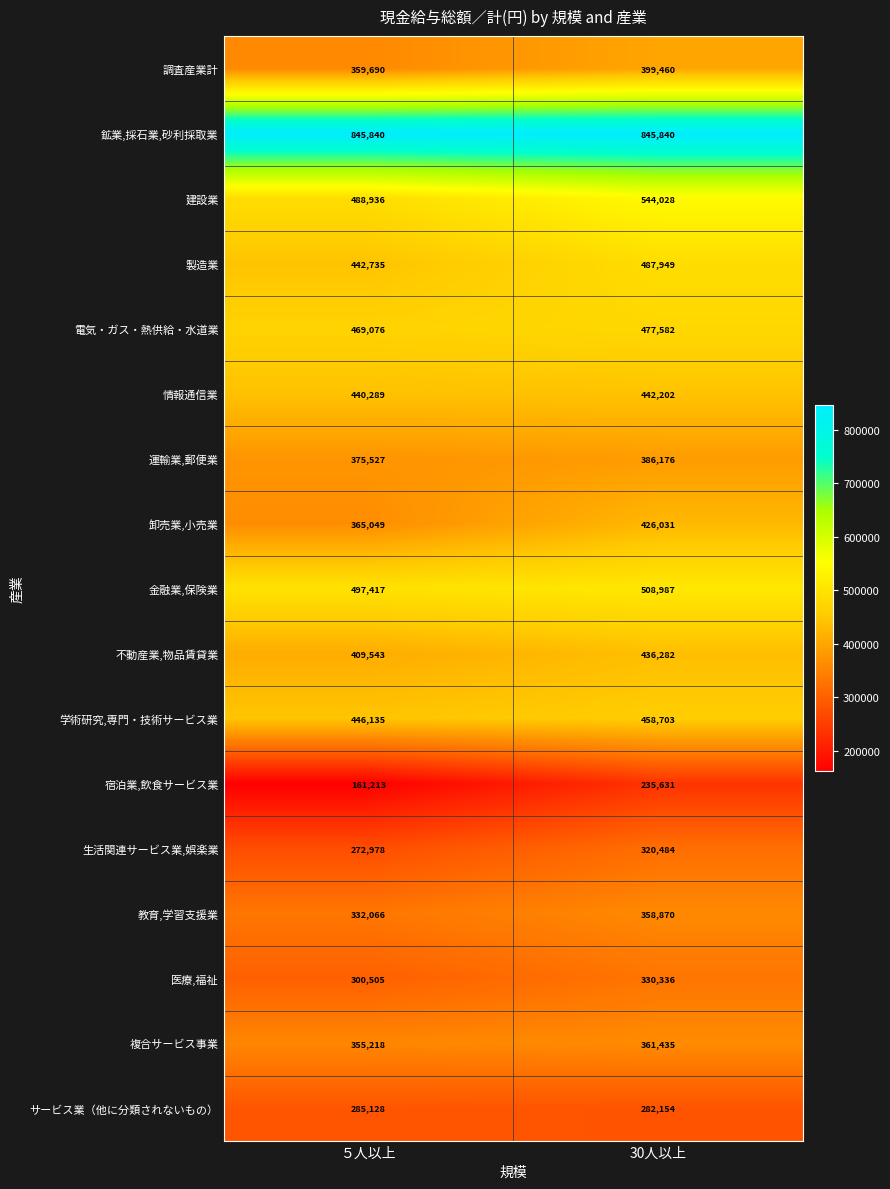

What is the sum of all 宿泊業,飲食サービス業 values?

396844